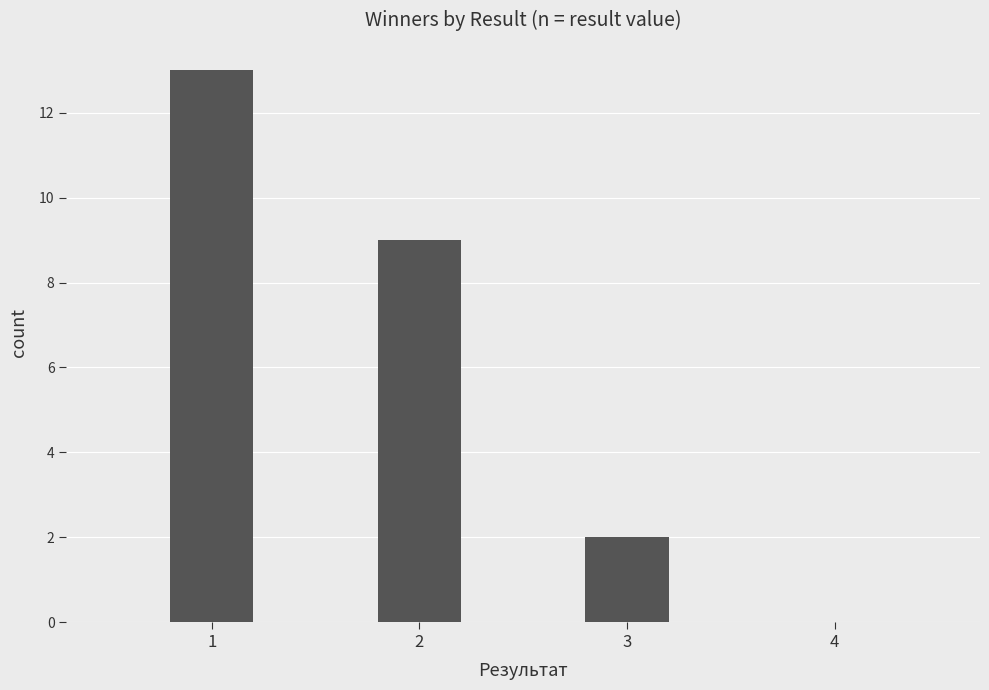

What is the sum of all values?

24